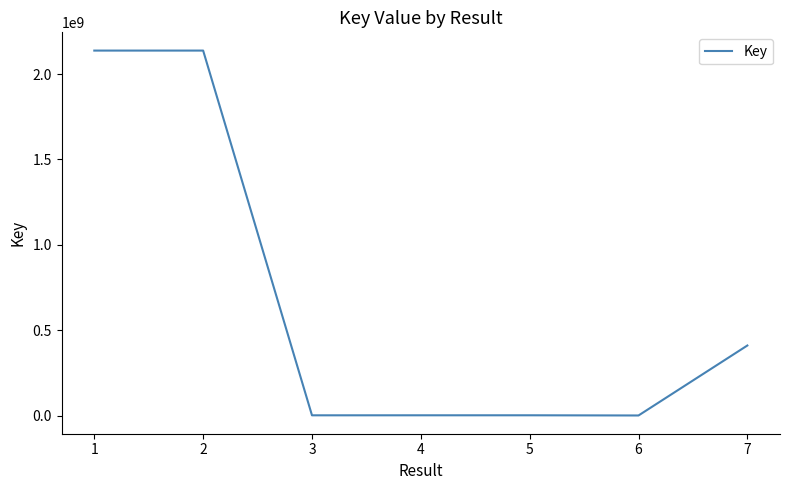

How many interior local valleys (lower than both neighbors) does the data have?

2